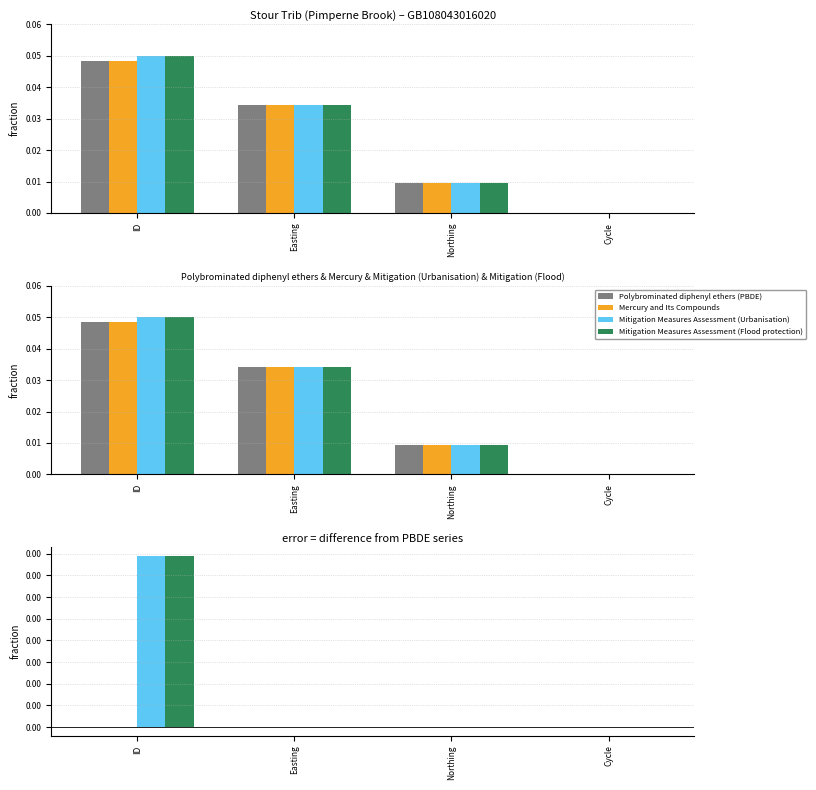

At Easting, list the series in order from smallest to largest.

Polybrominated diphenyl ethers (PBDE), Mercury and Its Compounds, Mitigation Measures Assessment (Urbanisation), Mitigation Measures Assessment (Flood protection)